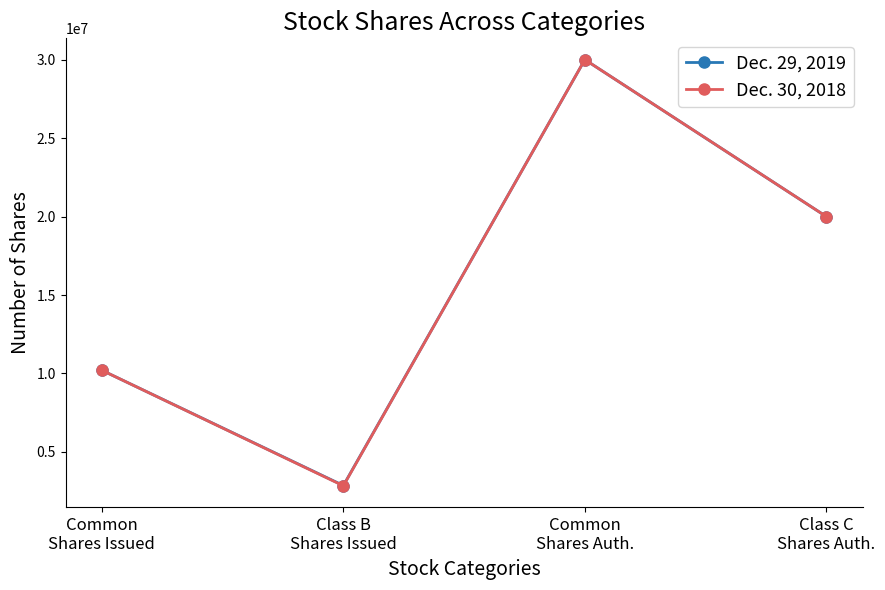

Rank the series by their average value, from lowest to highest.

Dec. 30, 2018, Dec. 29, 2019